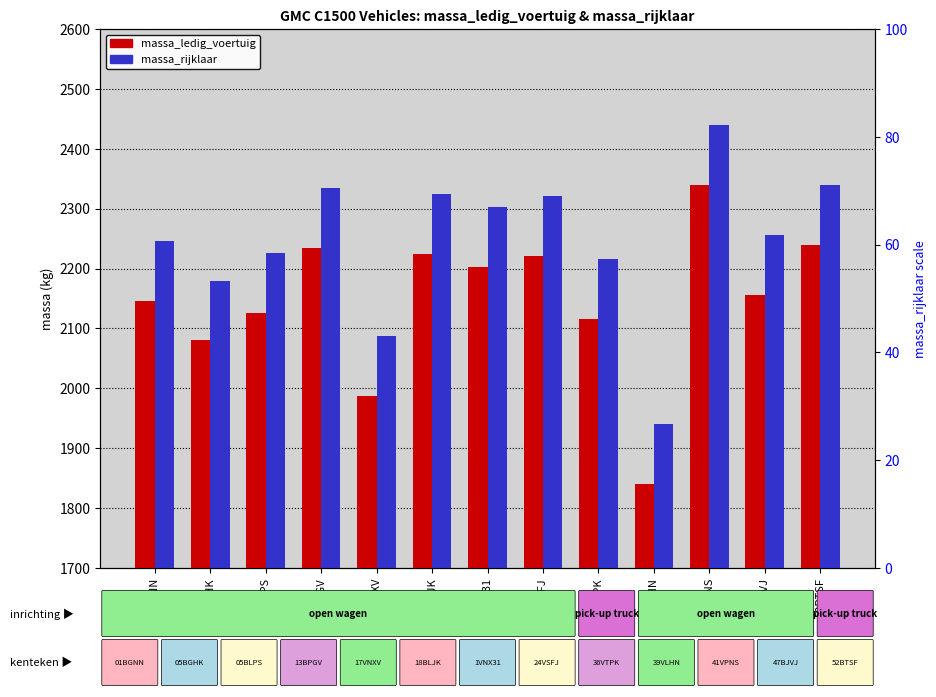

Between 17VNXV and 47BJVJ, which series saw the biggest shift?

massa_ledig_voertuig